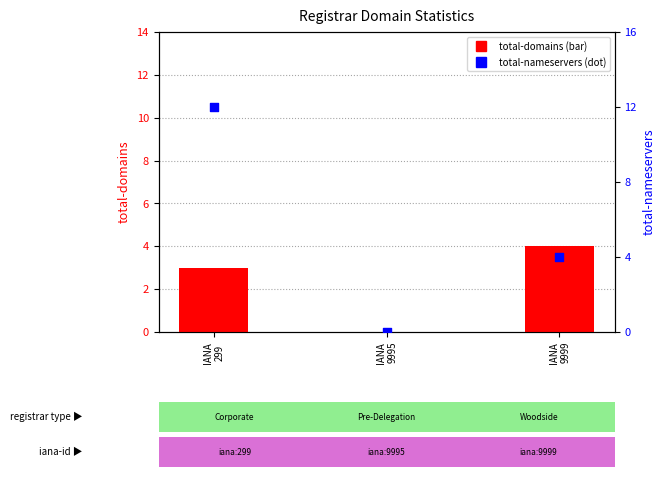

What are all the series names shown in the legend?

total-domains, total-nameservers